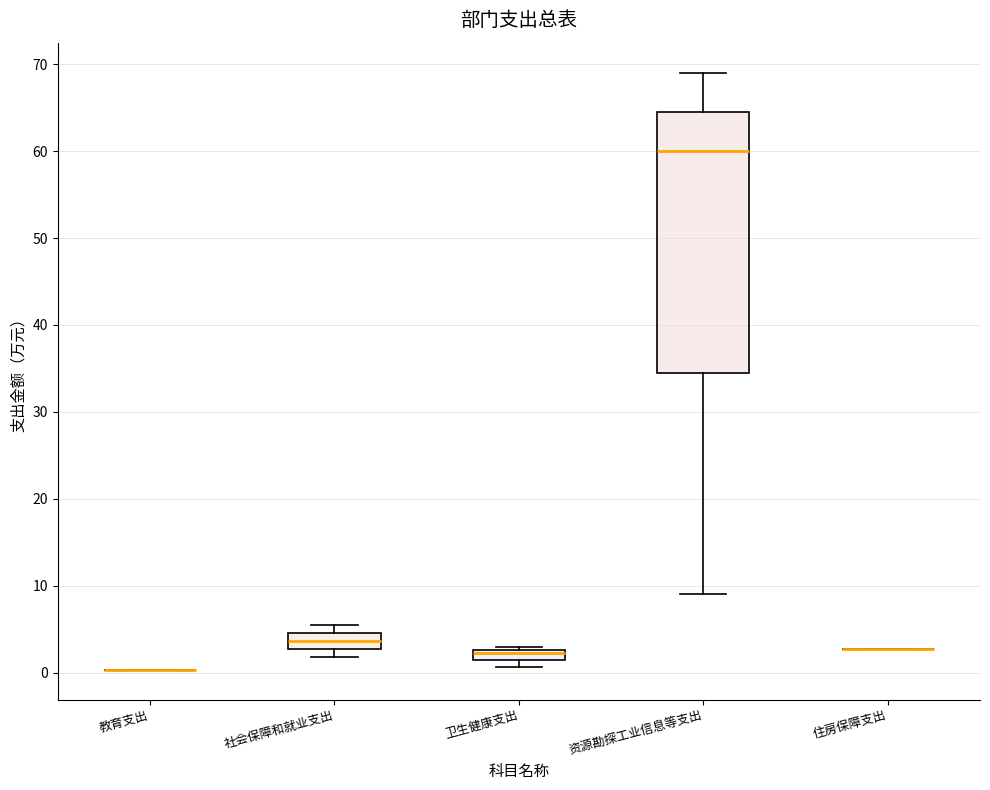

Comparing the boxes themselves (not the whiskers), which one is the tallest?

资源勘探工业信息等支出